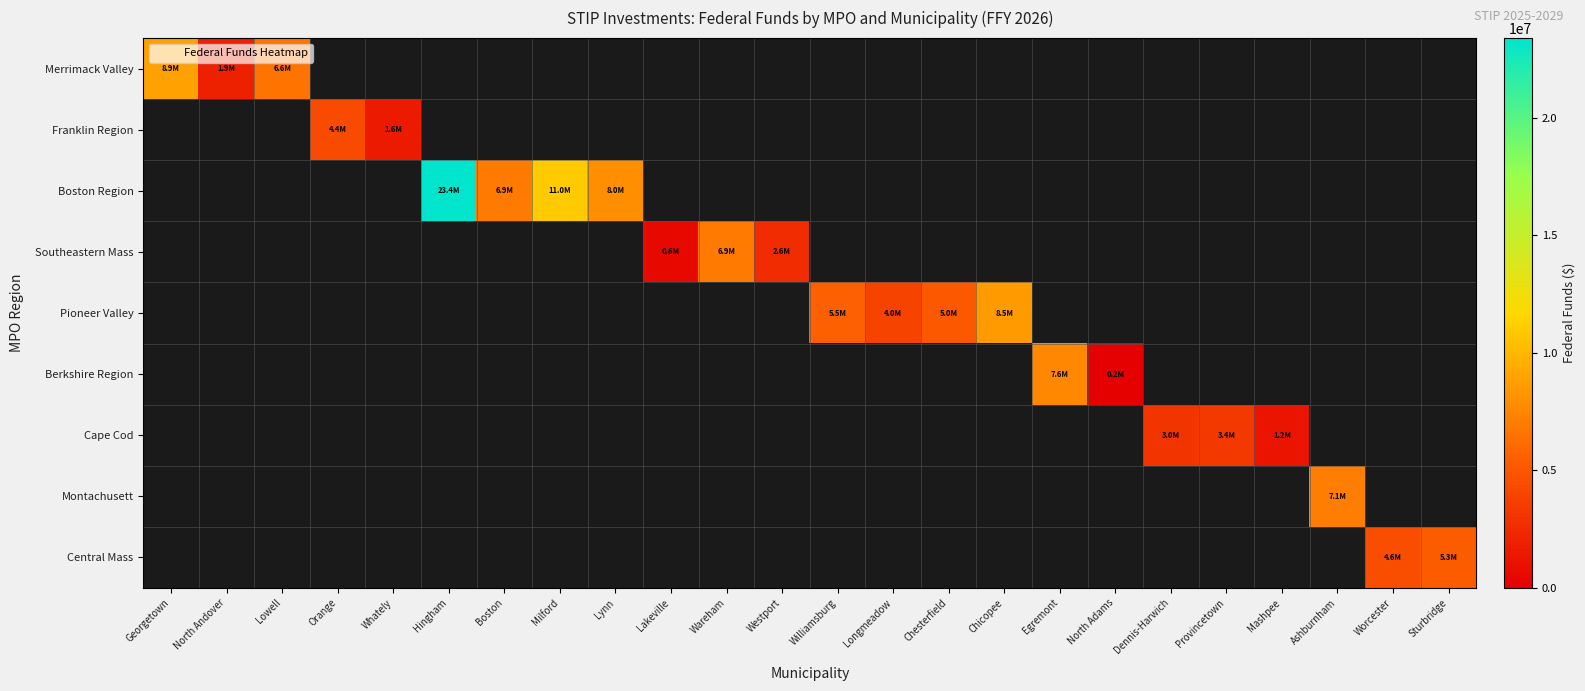

How many data points does each series have?

24